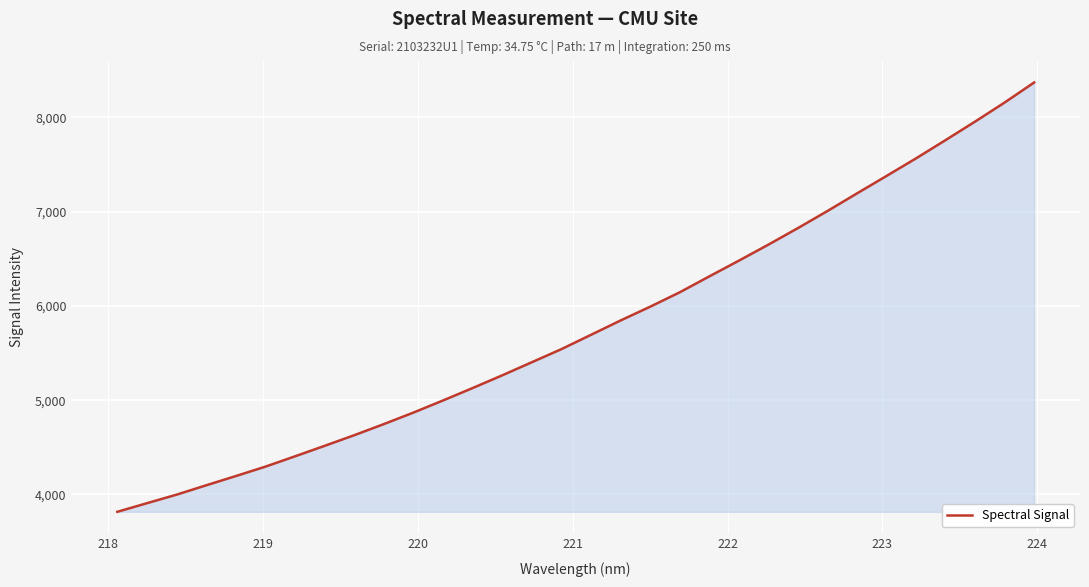

What is the difference between the maximum and minimum values?

4551.5